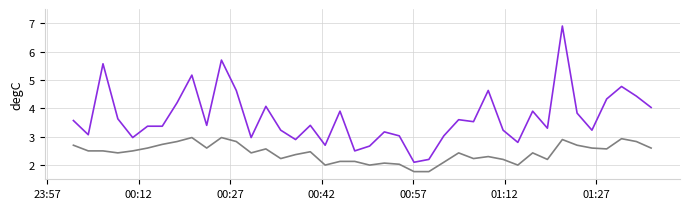

What is the greatest value displayed?

6.9